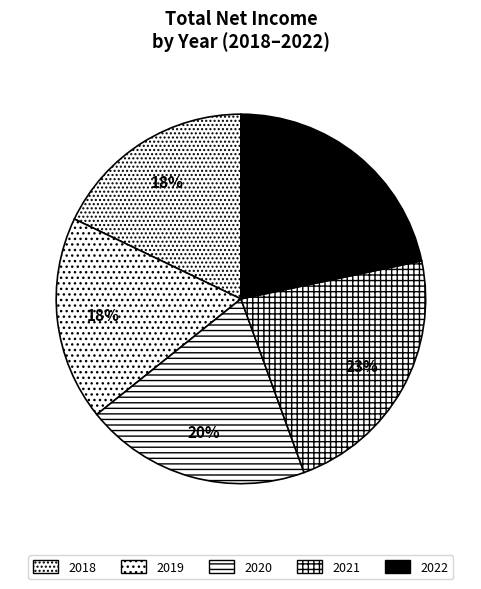

To the nearest percent, what percentage of the pie is 2020?

20%